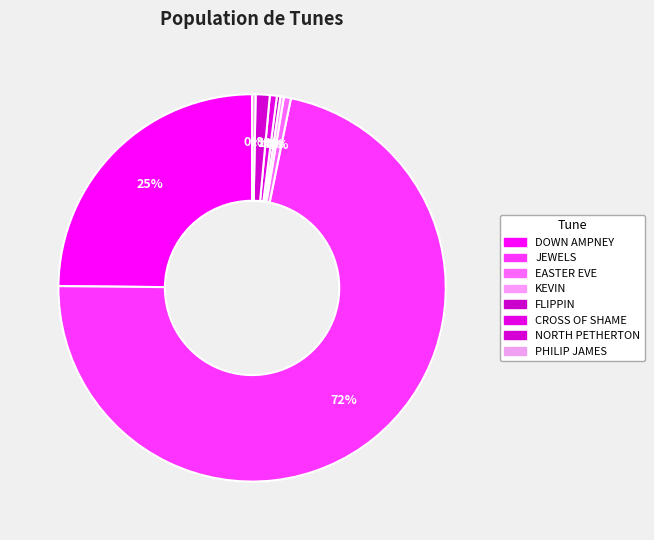

What is the largest slice in the pie chart?

JEWELS